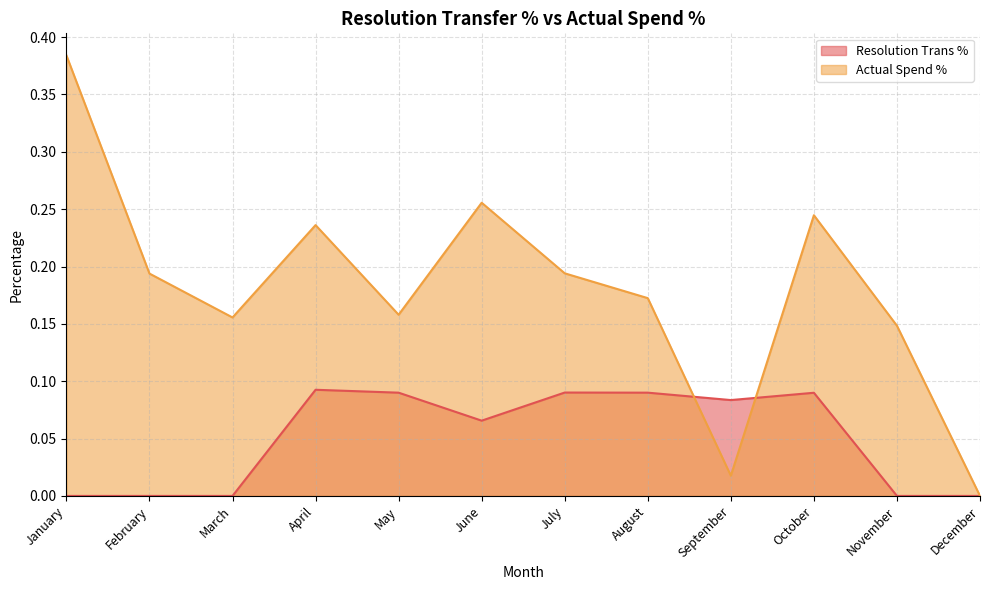

What is the sum of the Actual Spend % values at January and April?

0.6